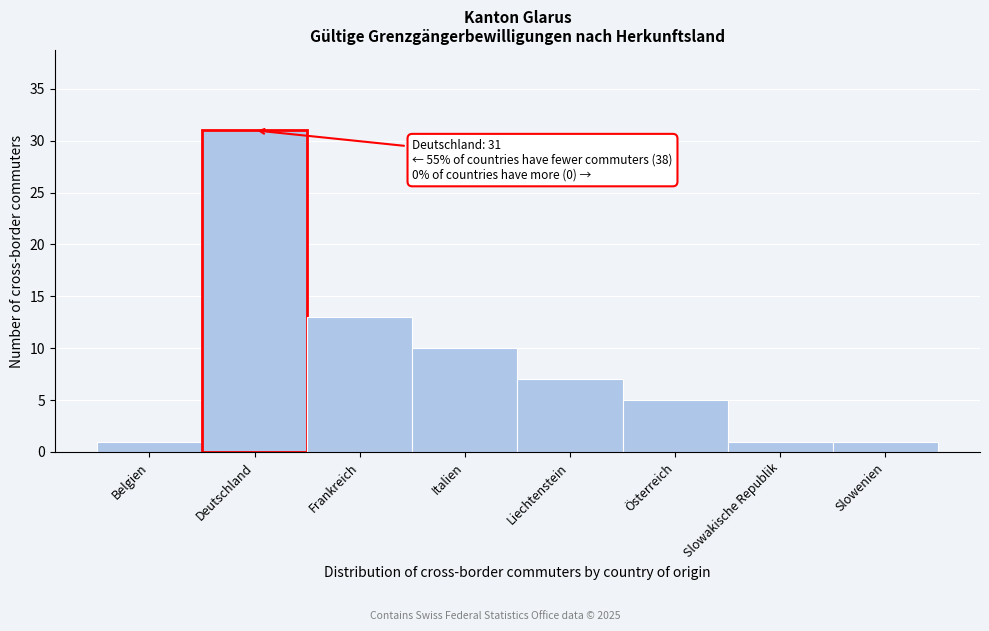

Reading right to left, extract all data points from this chart.

Slowenien=1	Slowakische Republik=1	Österreich=5	Liechtenstein=7	Italien=10	Frankreich=13	Deutschland=31	Belgien=1